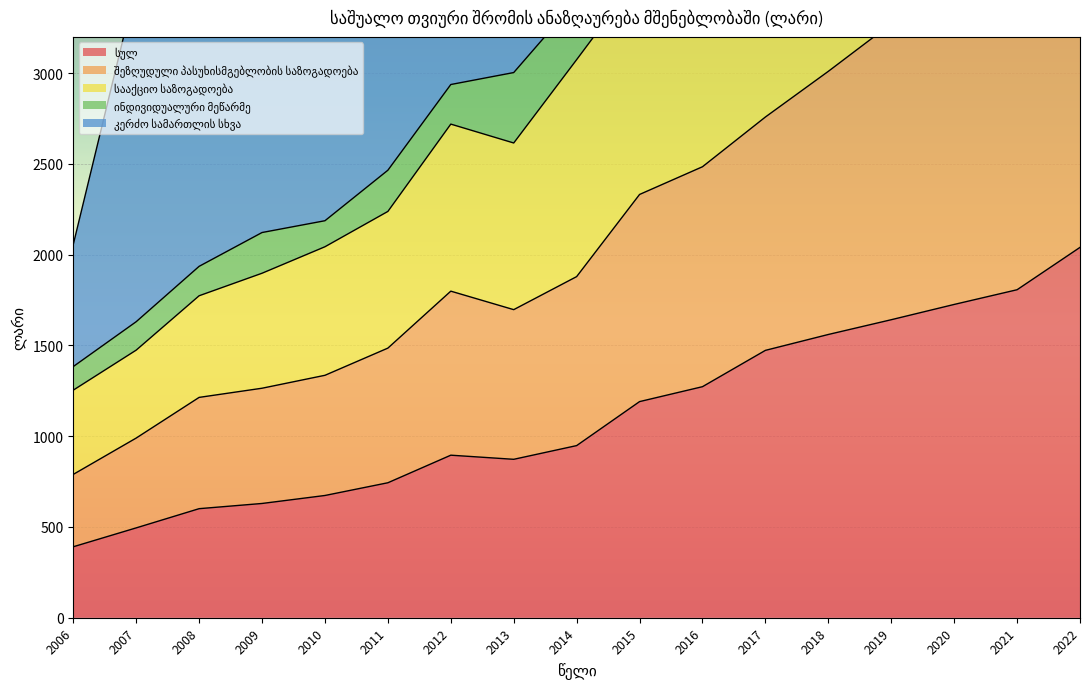

True or false: სააქციო საზოგადოება has a value of 2456.8 at 2007.

False